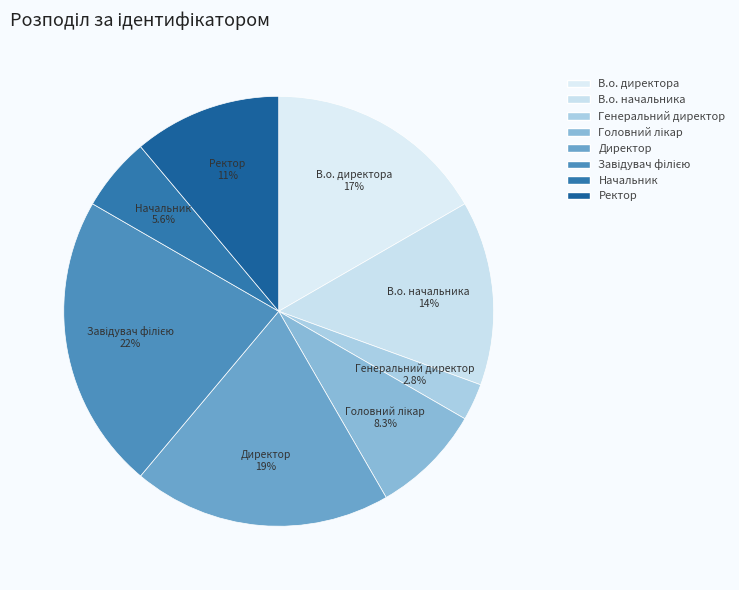

Which has a higher value, Завідувач філією or Ректор?

Завідувач філією